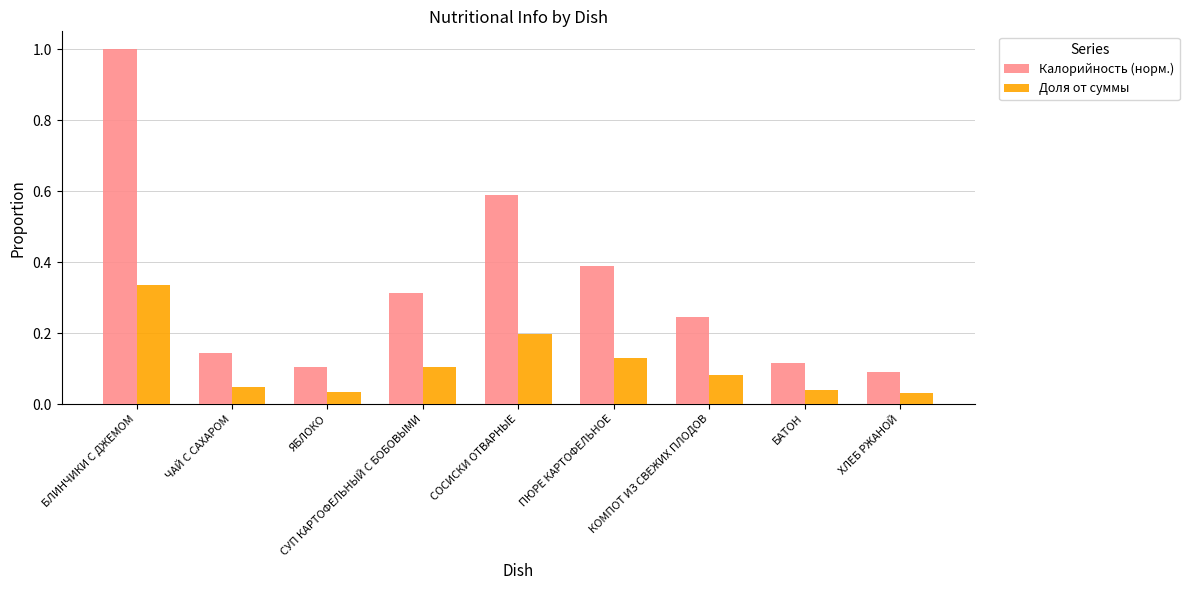

What position from the left is ПЮРЕ КАРТОФЕЛЬНОЕ?

6